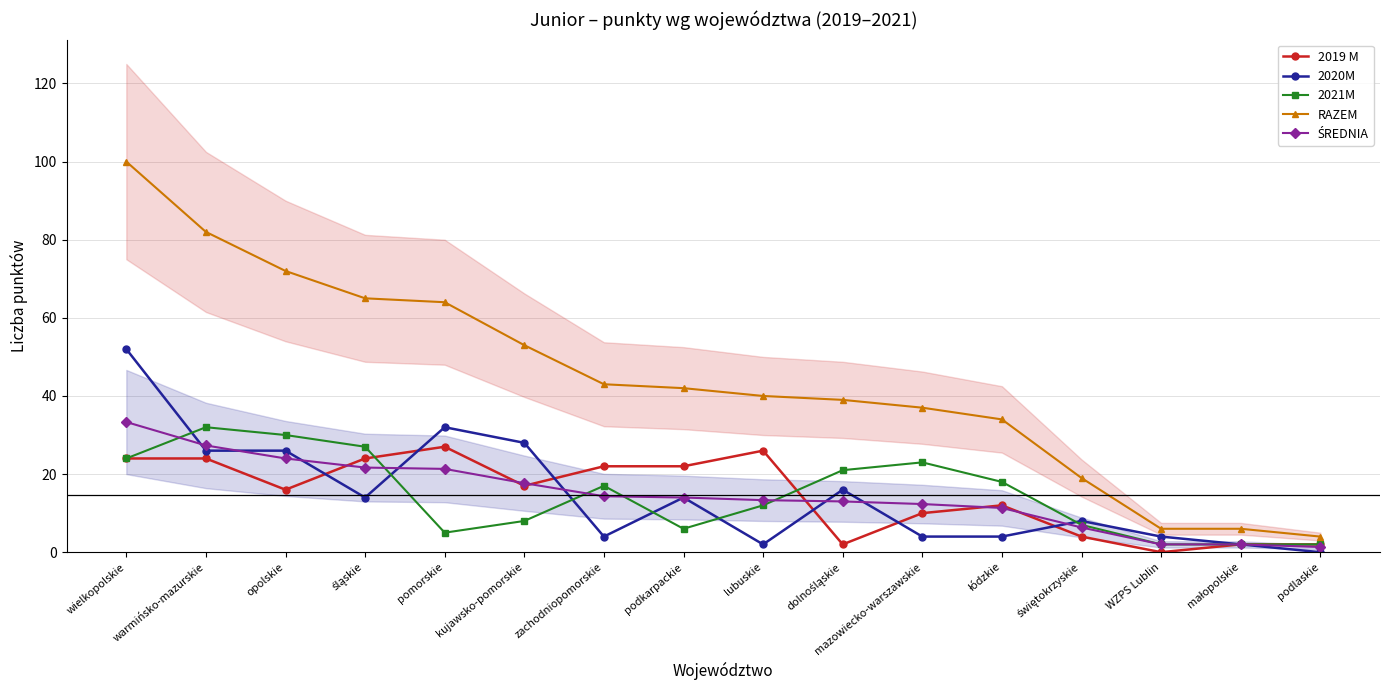

What is the difference between the highest and lowest values at mazowiecko-warszawskie?

33.0